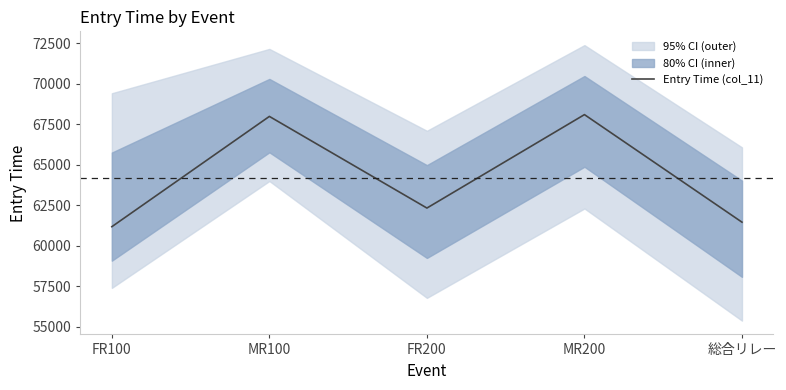

What is the label of the 2nd point from the right?

MR200